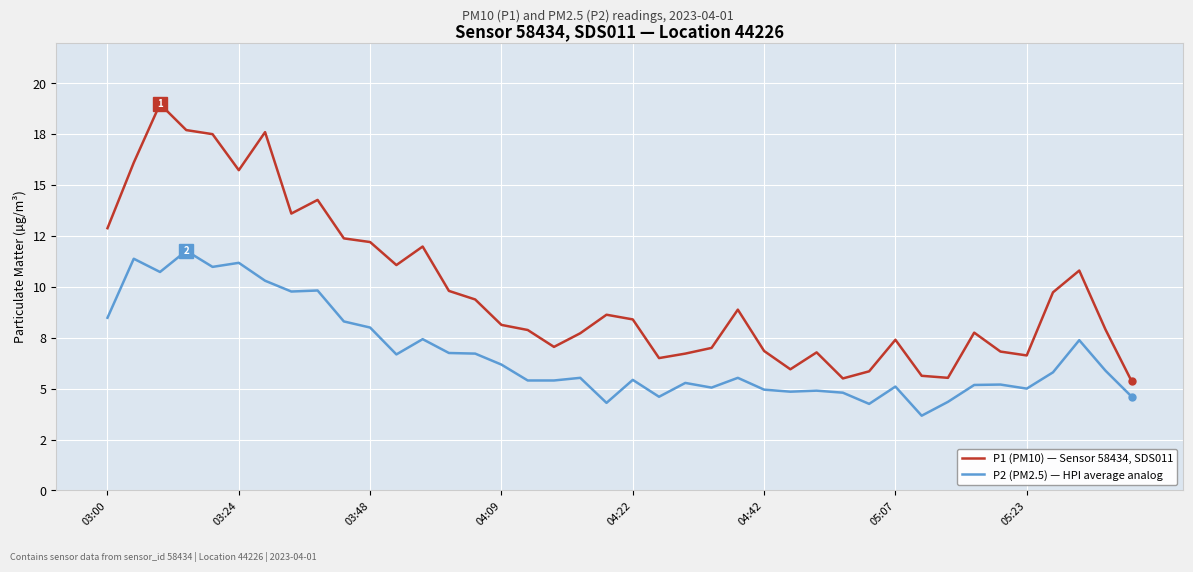

Rank the series by their maximum value, from highest to lowest.

P1 (PM10) — Sensor 58434, SDS011, P2 (PM2.5) — HPI average analog